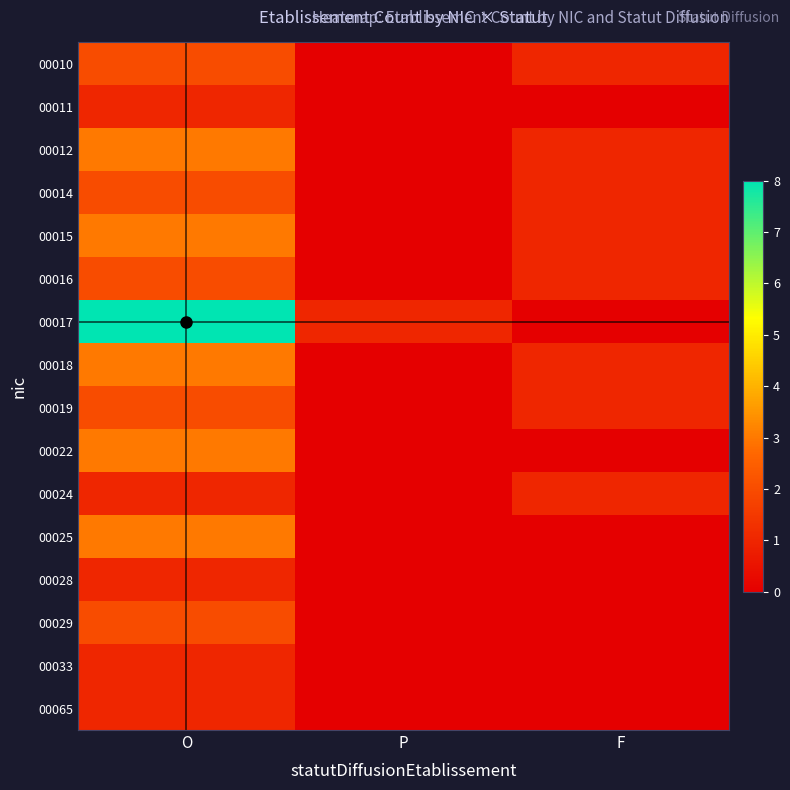

What is the spread (max minus min) of values at O?

7